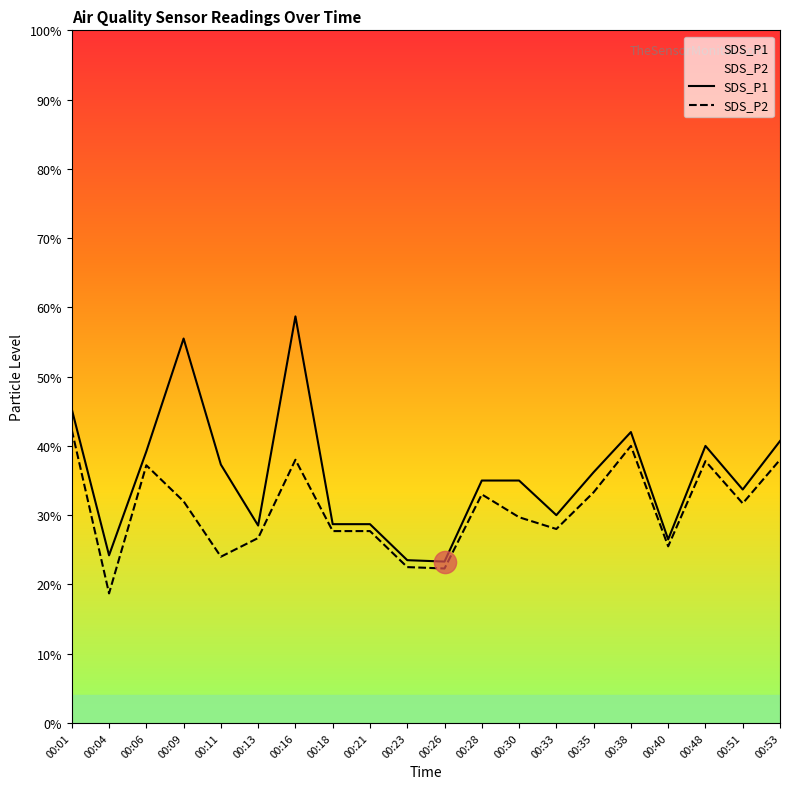

Rank the series at 00:16 from highest to lowest value.

SDS_P1, SDS_P2